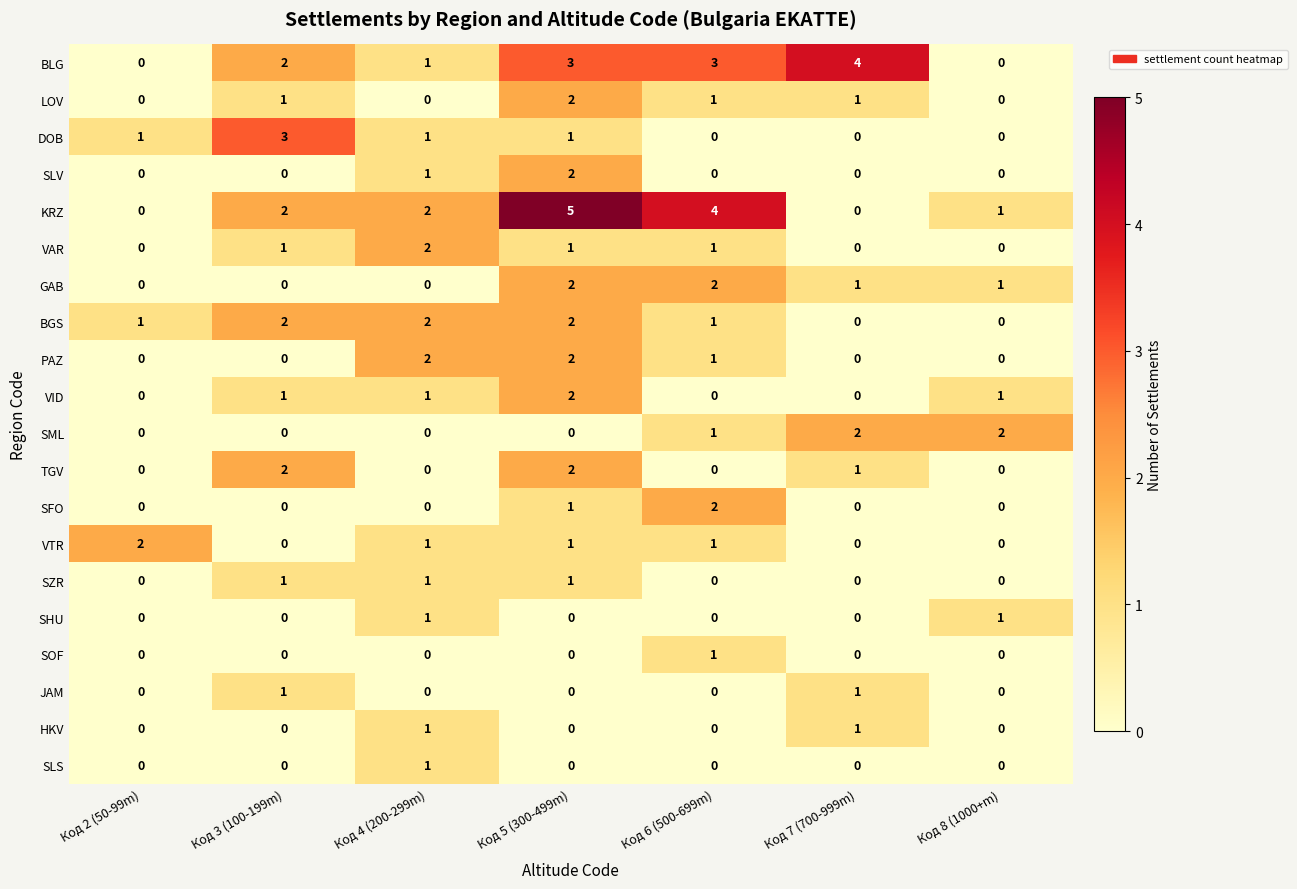

How many data points in VAR are less than 1?

3